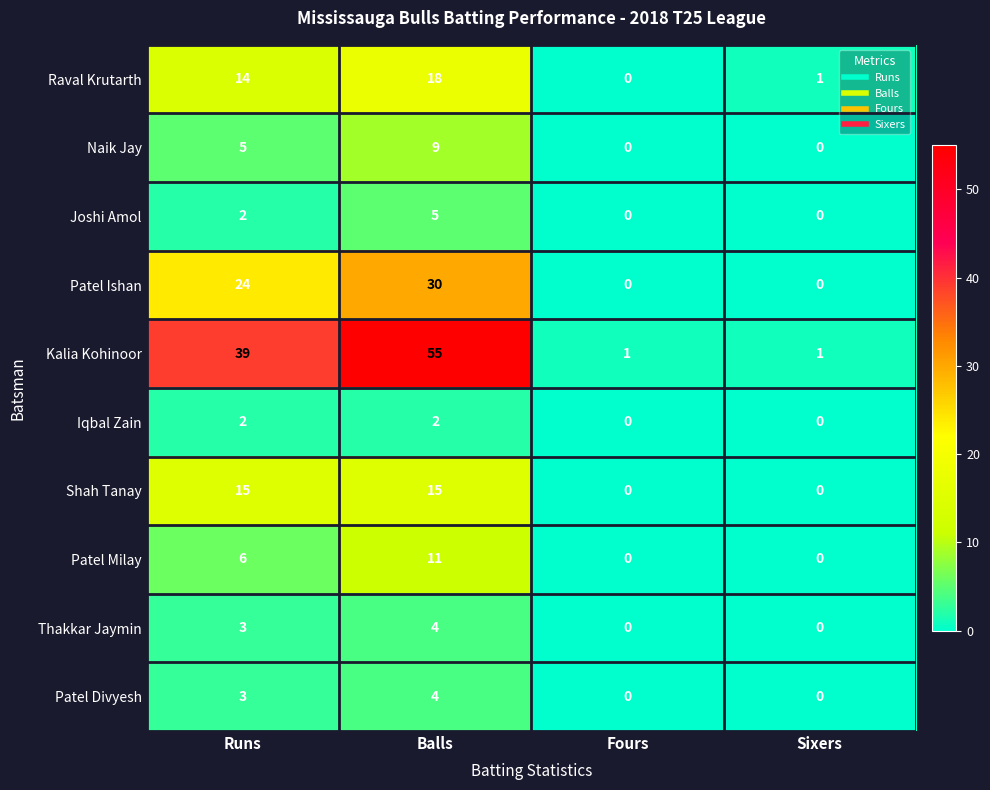

How many data points does each series have?

4